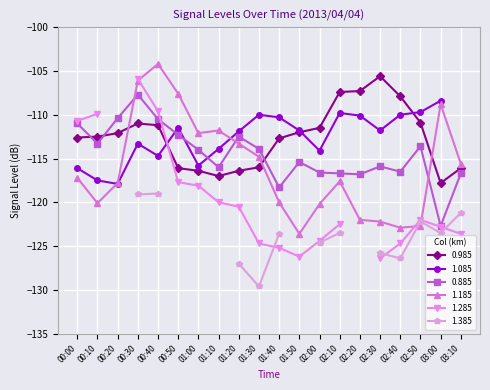

What is the minimum value for 0.885?

-122.7